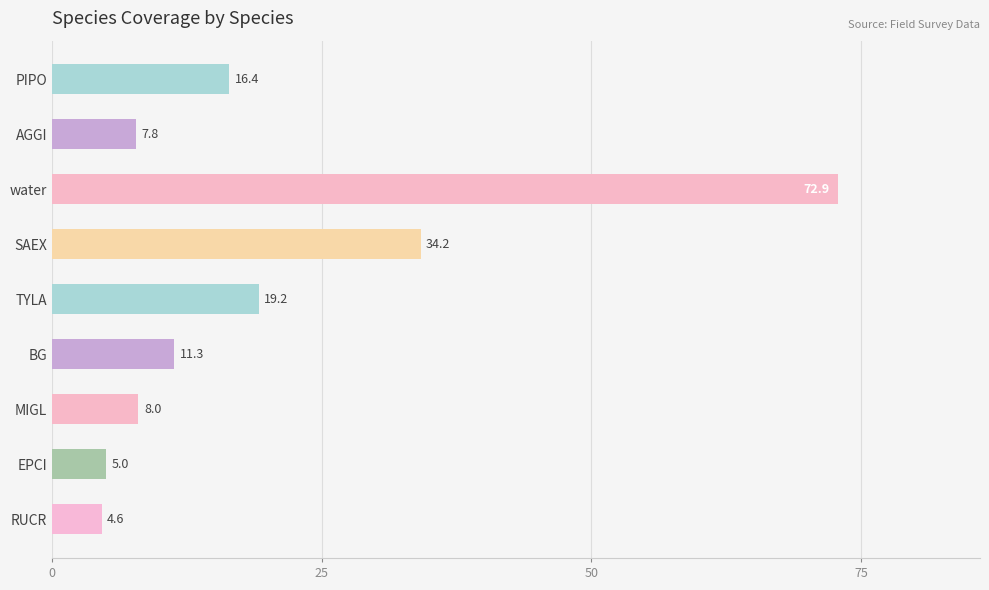

What is the difference between the second highest and minimum values?

29.6